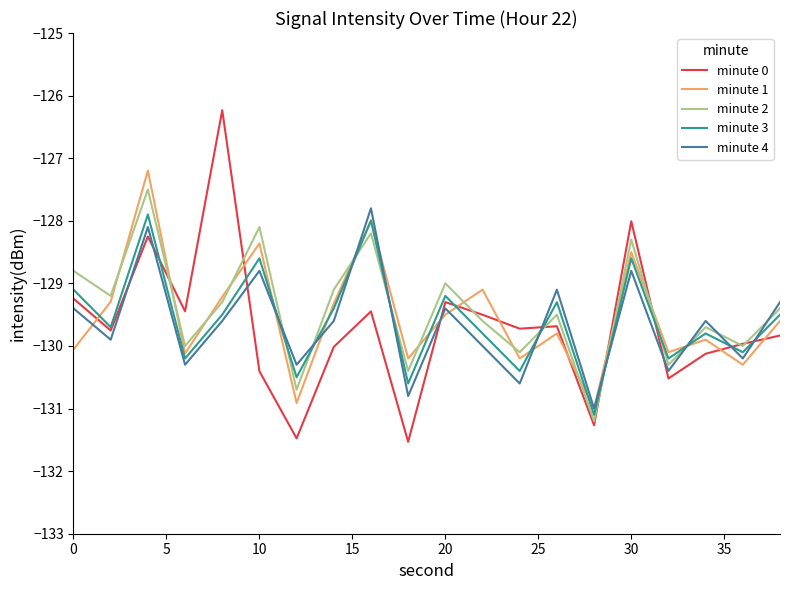

What are all the series names shown in the legend?

minute 0, minute 1, minute 2, minute 3, minute 4